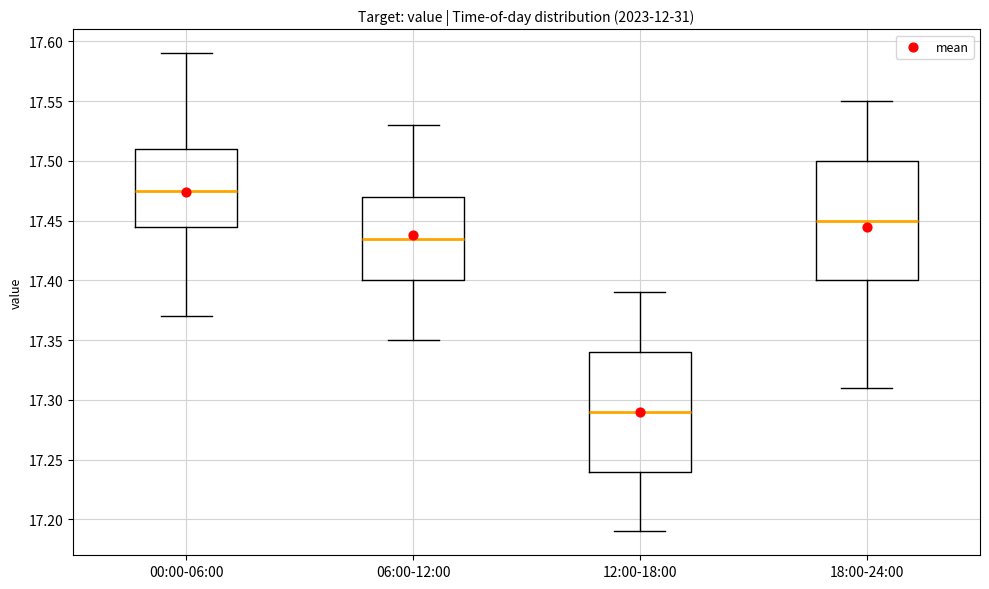

Which box has the highest median line?

00:00-06:00